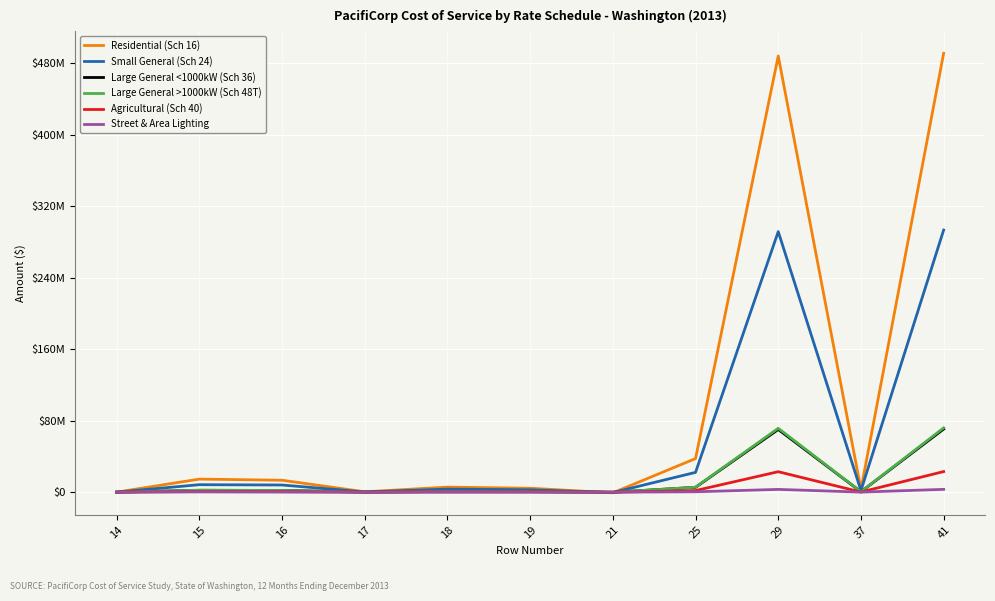

How many times do Small General (Sch 24) and Large General >1000kW (Sch 48T) cross each other?

2